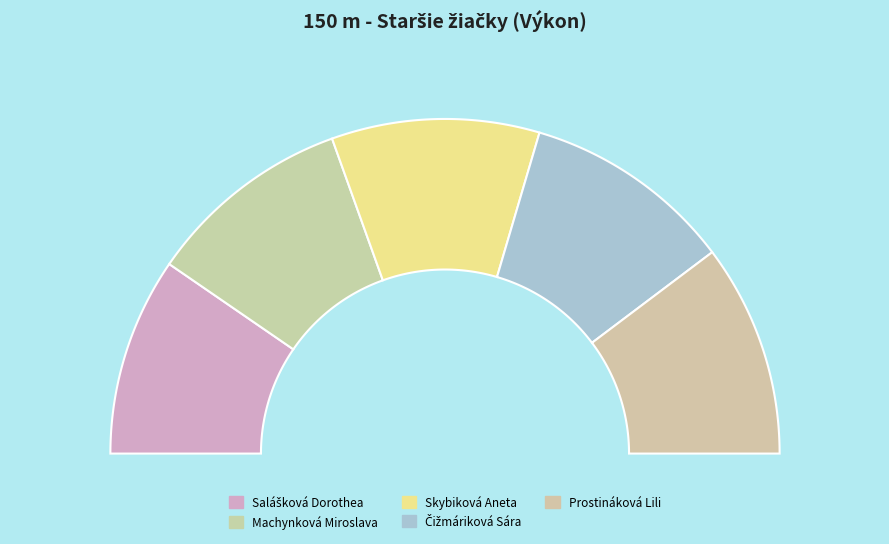

Is it true that Prostináková Lili is 28% of the pie?

False